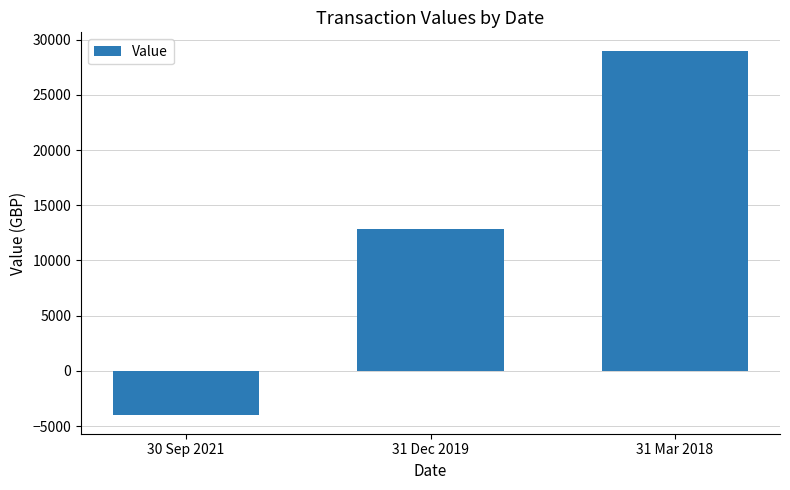

What is the average value?

12613.0